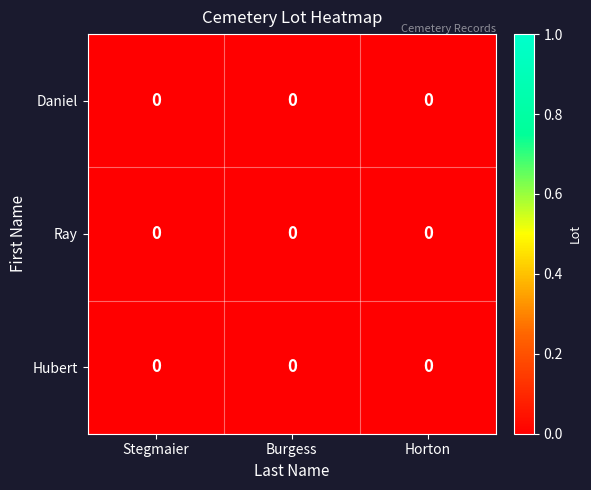

At Stegmaier, list the series in order from smallest to largest.

Ray, Hubert, Daniel